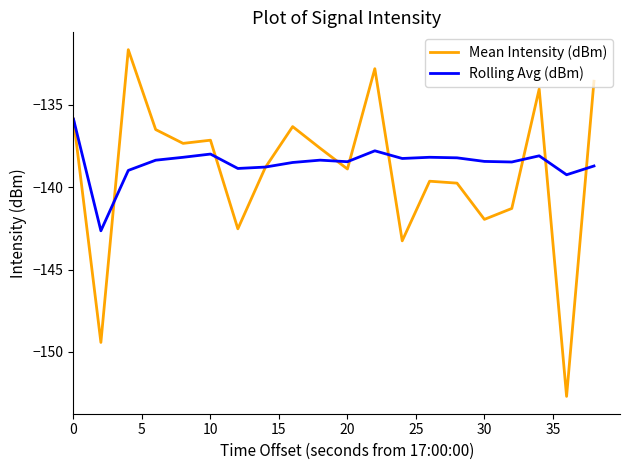

Which series has the widest spread of values?

Mean Intensity (dBm)